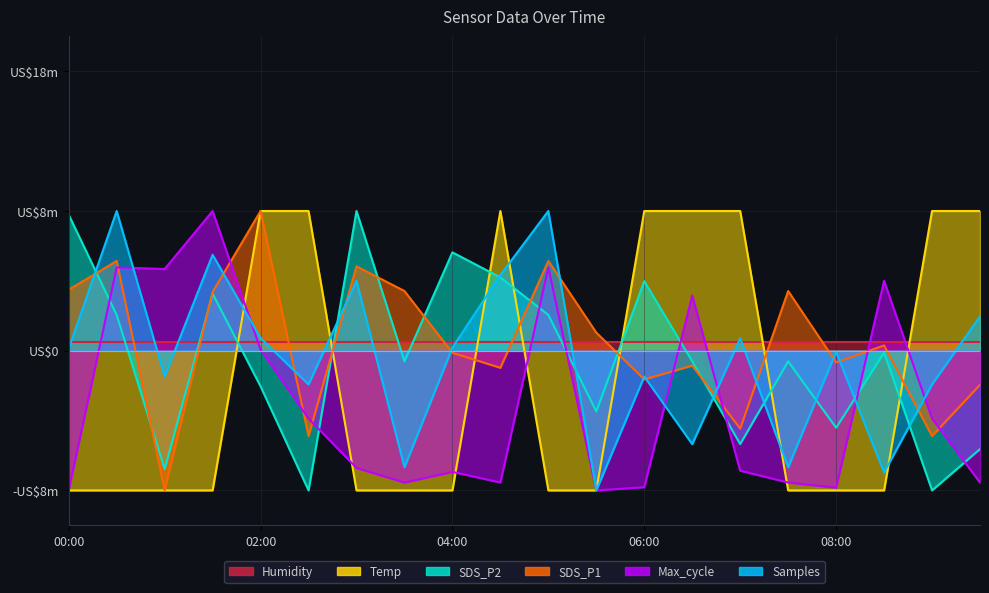

What is the difference between the maximum and second lowest values in the Temp series?

16.0